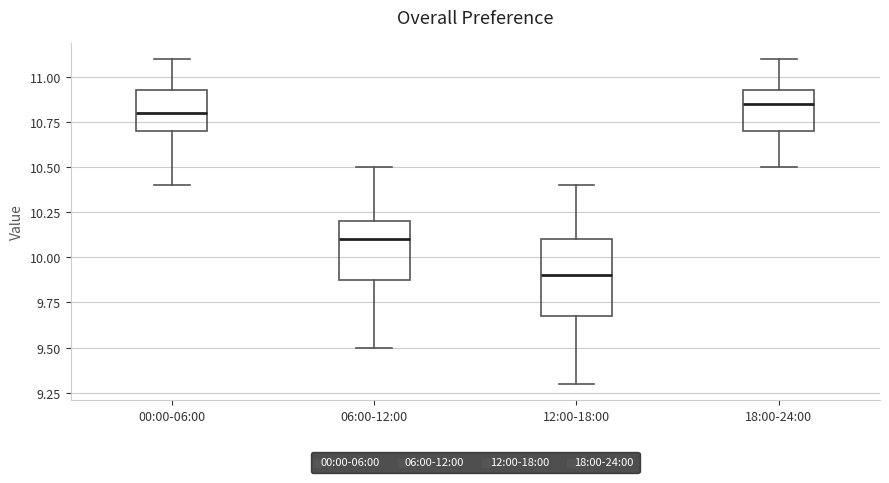

Comparing the boxes themselves (not the whiskers), which one is the tallest?

12:00-18:00